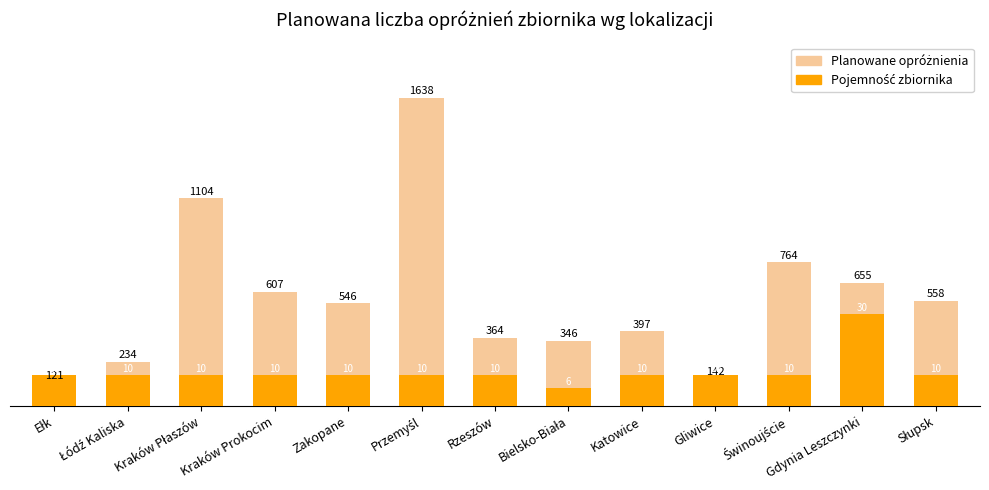

How many values in the Pojemność zbiornika (skalowana) series are below 163?

1